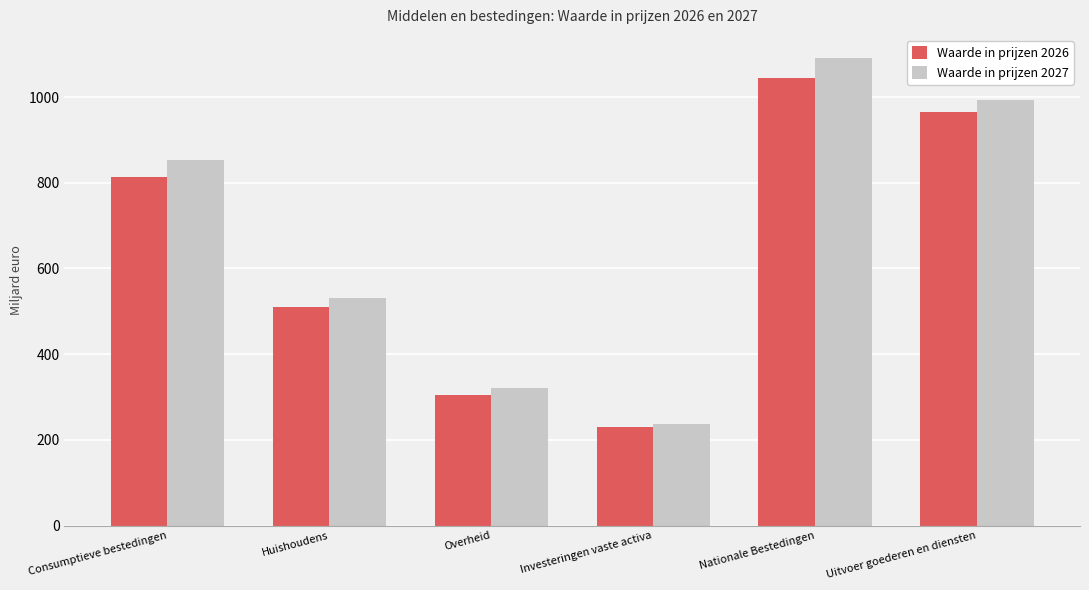

Rank the series at Consumptieve bestedingen from lowest to highest value.

Waarde in prijzen 2026, Waarde in prijzen 2027